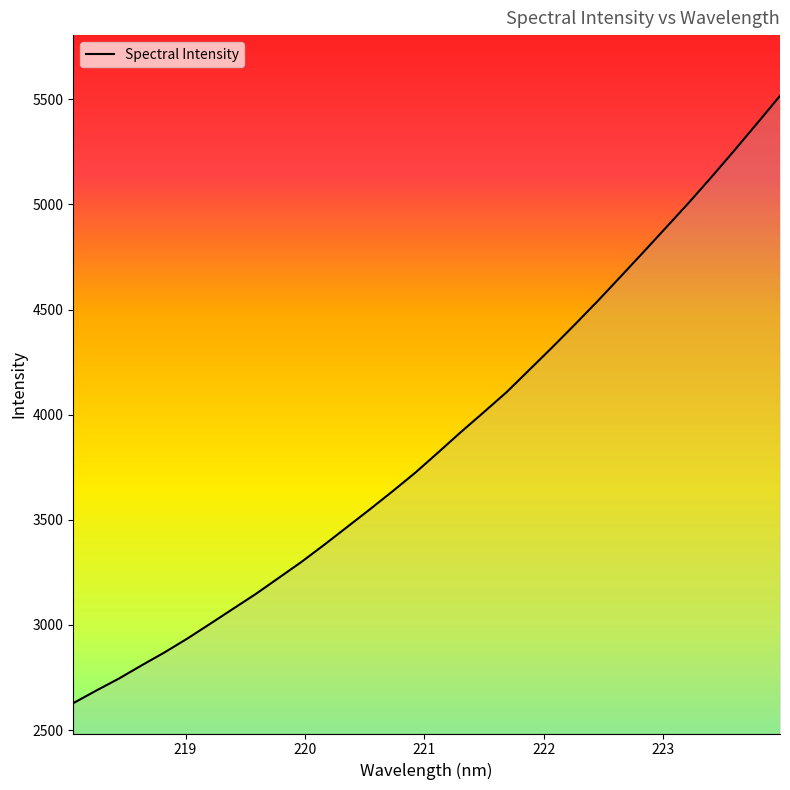

List the labels in order of value, smallest first.

218.0596, 218.2508, 218.442, 218.6332, 218.8244, 219.0156, 219.2067, 219.3979, 219.589, 219.7801, 219.9712, 220.1623, 220.3533, 220.5444, 220.7354, 220.9264, 221.1174, 221.3083, 221.4993, 221.6902, 221.8812, 222.0721, 222.263, 222.4538, 222.6447, 222.8355, 223.0264, 223.2172, 223.408, 223.5987, 223.7895, 223.9802